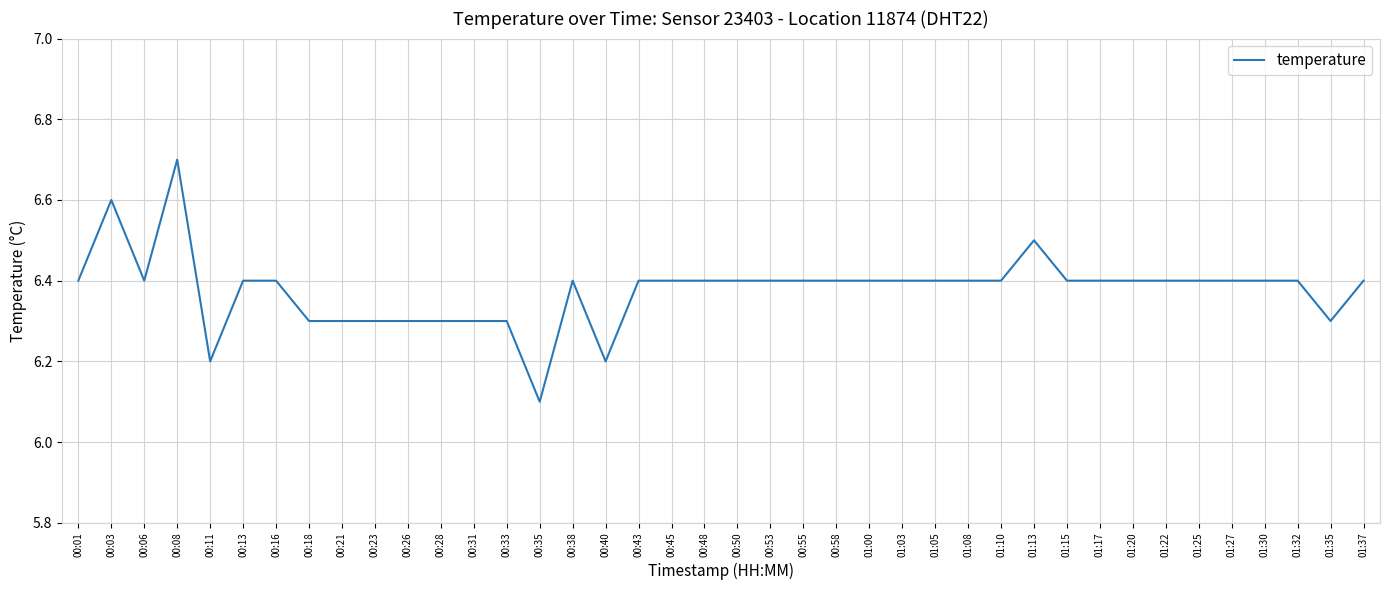

What position from the right is 01:25?

6